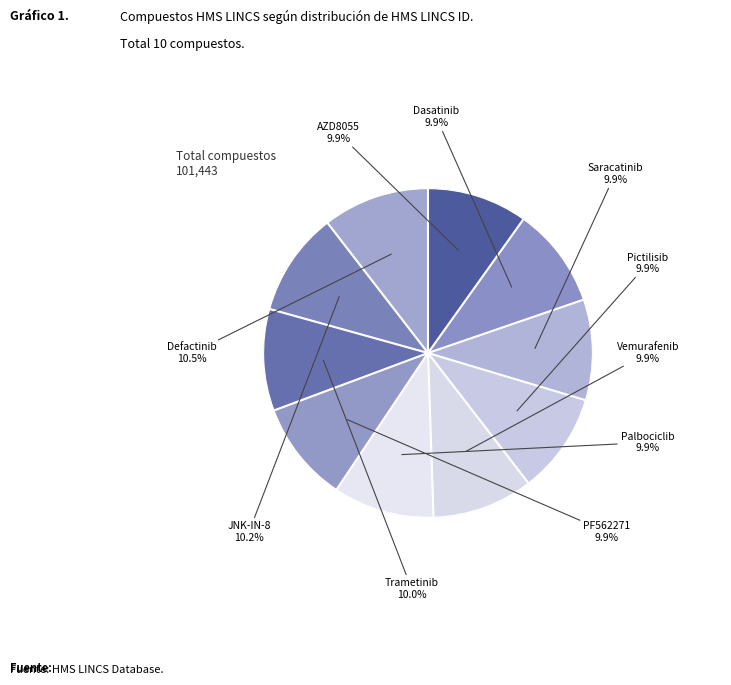

Is there any slice that represents more than half of the pie?

No